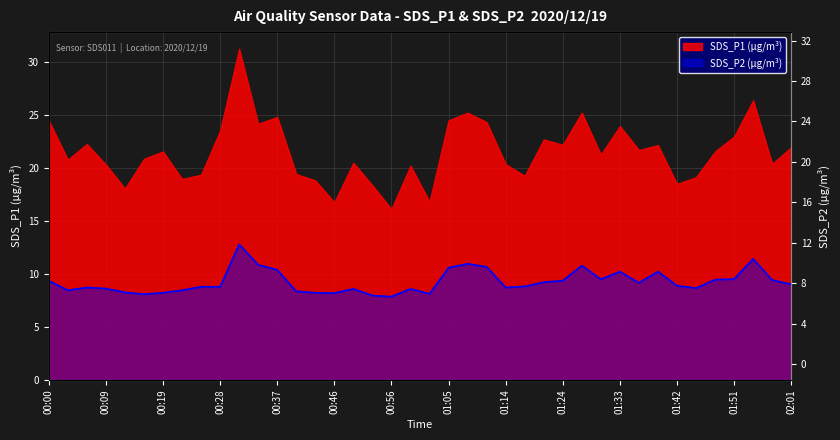

How many data points does each series have?

40